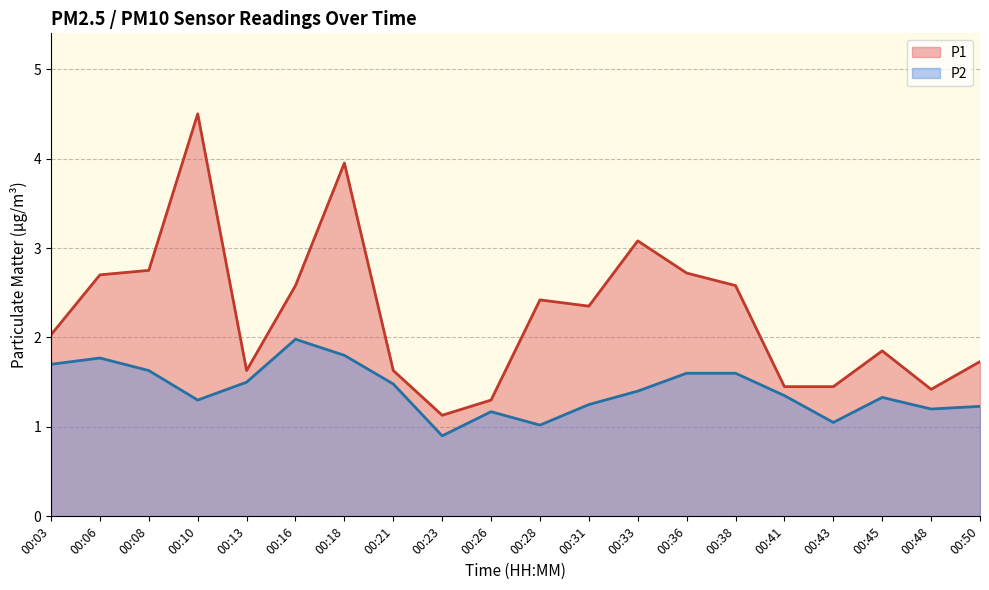

Is the value of P2 at 00:31 greater than the value of P1 at 00:03?

No